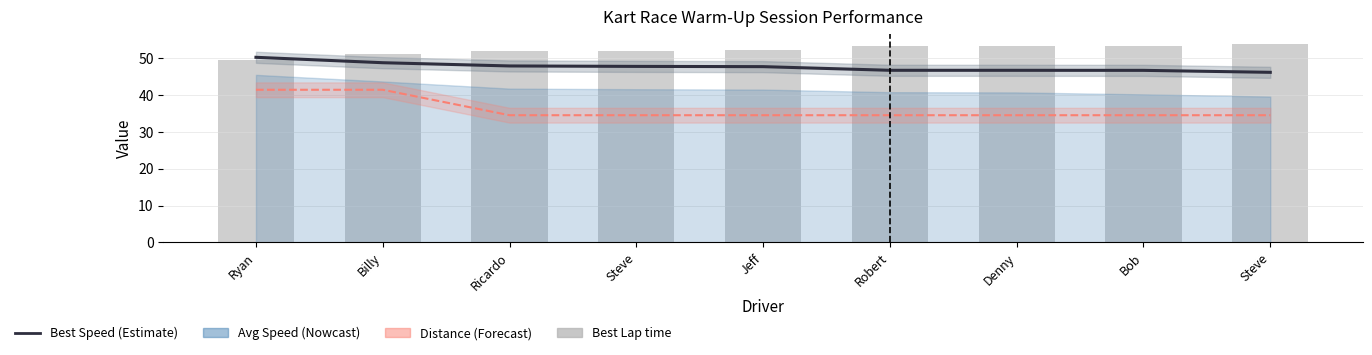

Where is Best Lap time nearest to the value 51?

Billy